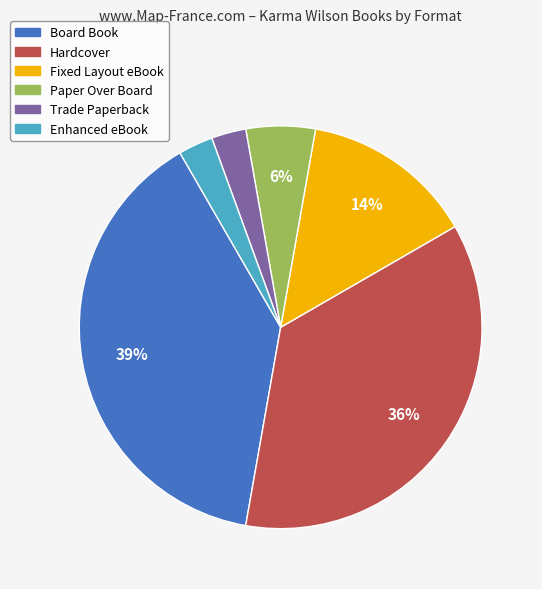

To the nearest percent, what is the average slice percentage?

17%